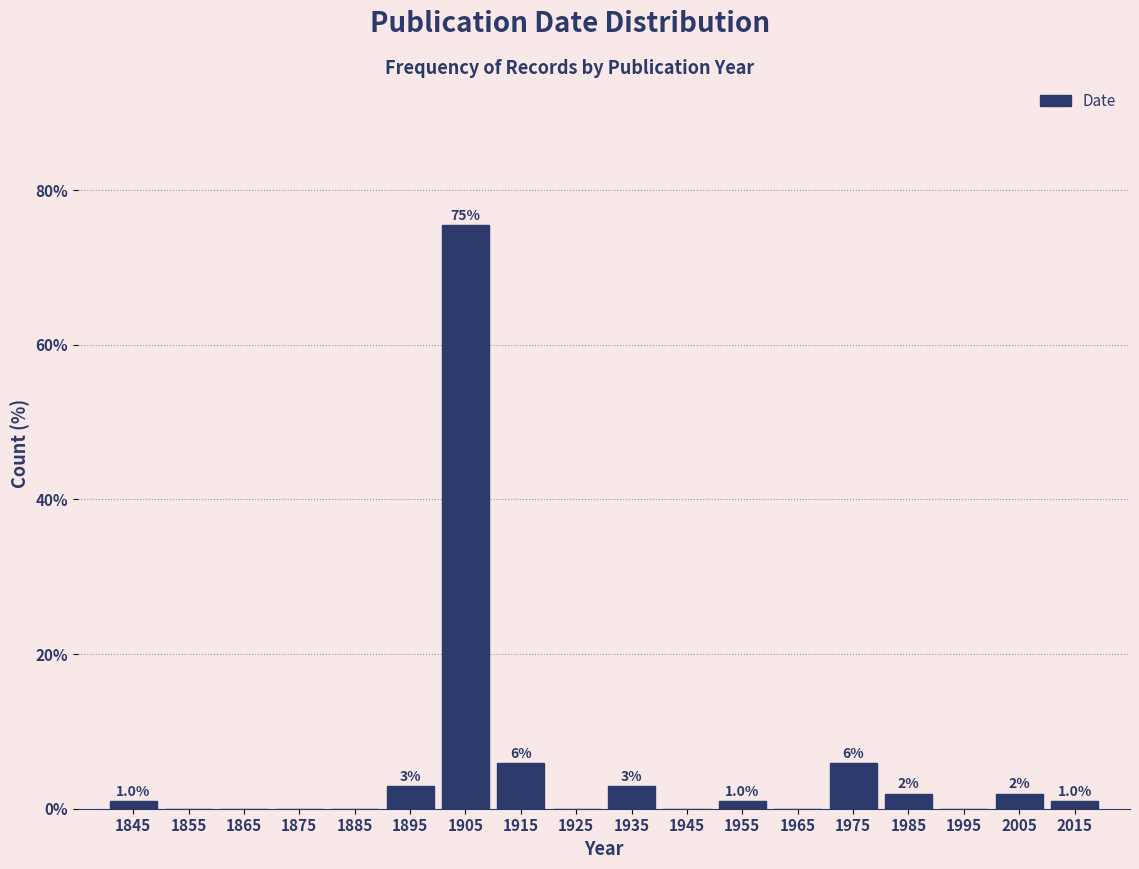

Which range on the x-axis has the tallest bar?

1900 to 1910